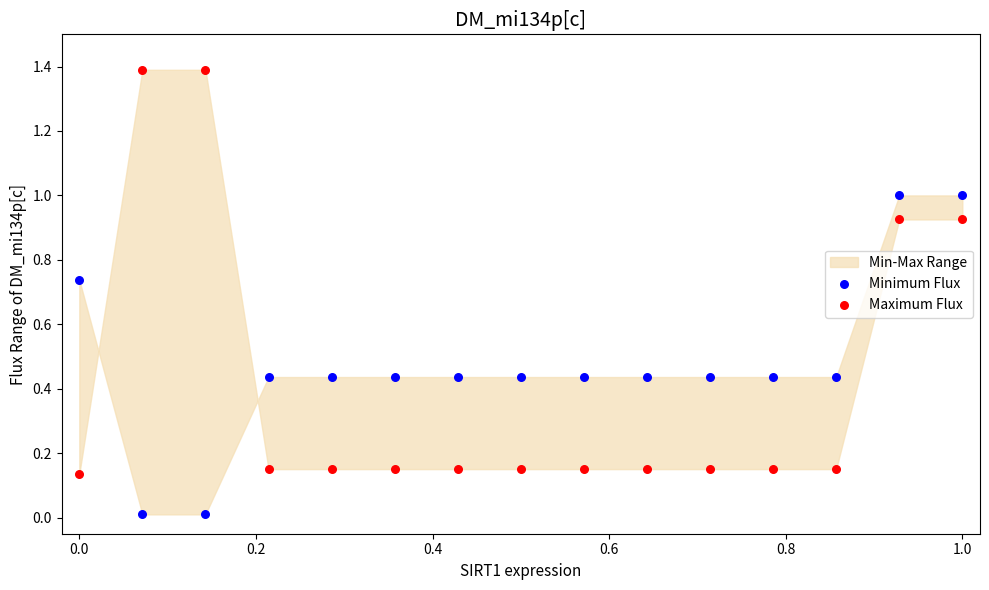

What is the X range (max minus min) for the scatter plot?

1.0